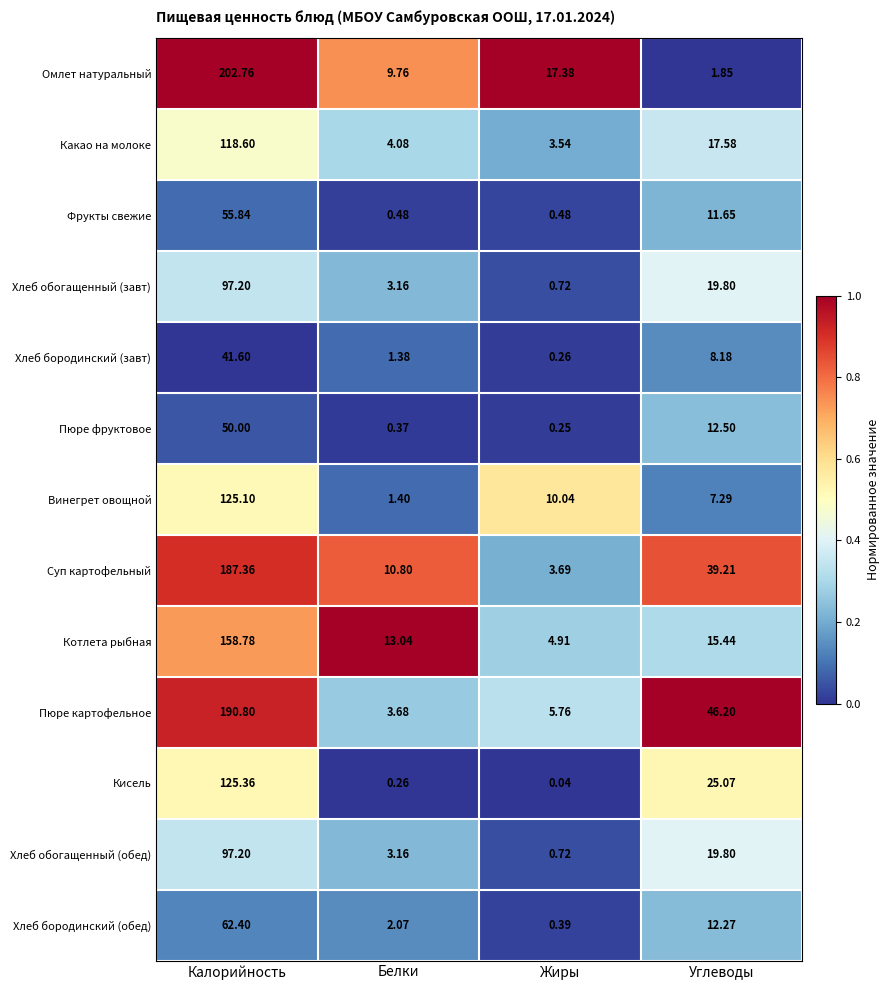

Where does the Пюре картофельное series first go above 46?

Калорийность